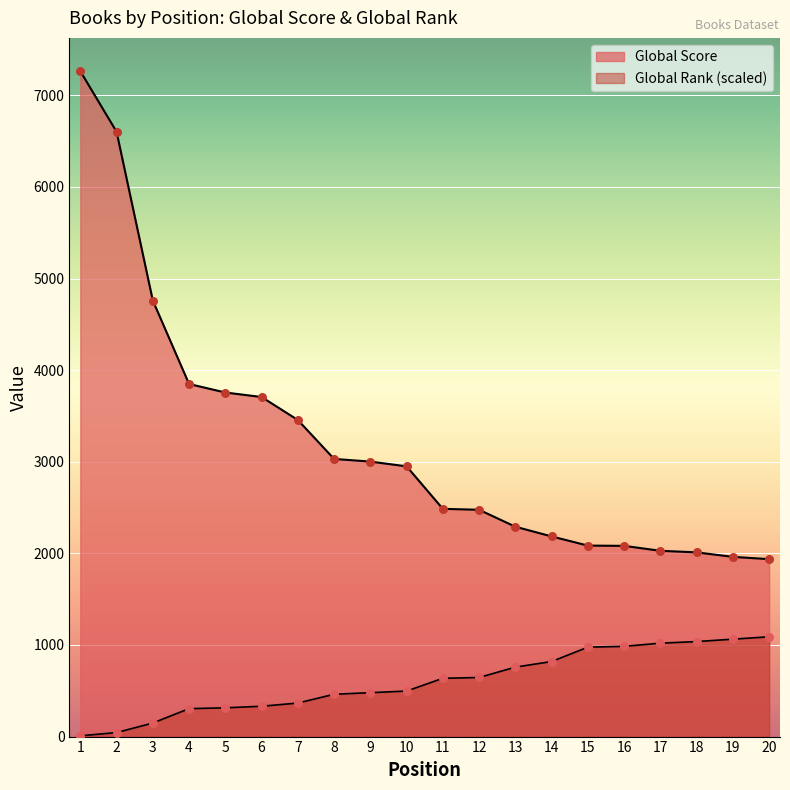

At how many categories does at least one series exceed 4206?

3